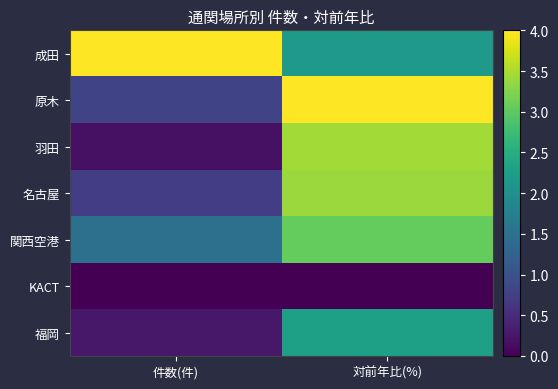

What is the maximum value shown in the chart?

1.0